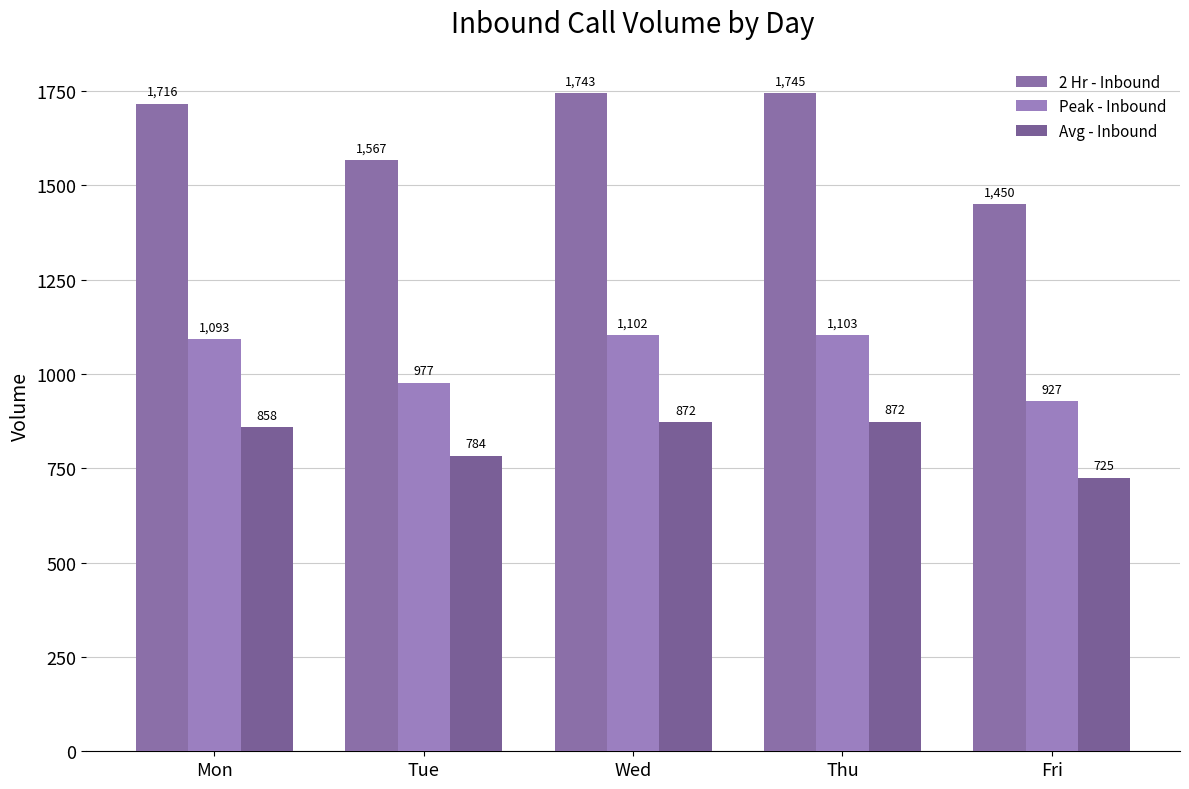

Rank the series by their average value, from lowest to highest.

Avg - Inbound, Peak - Inbound, 2 Hr - Inbound